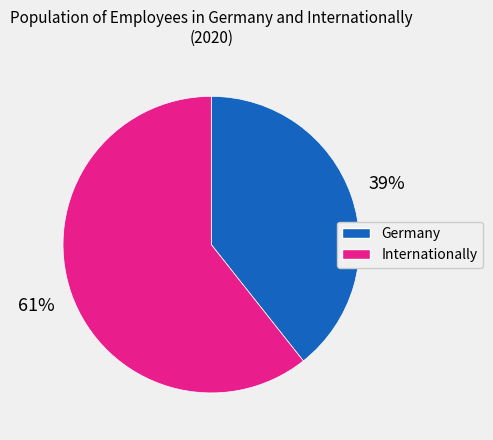

What percentage is the Germany slice, to the nearest percent?

39%